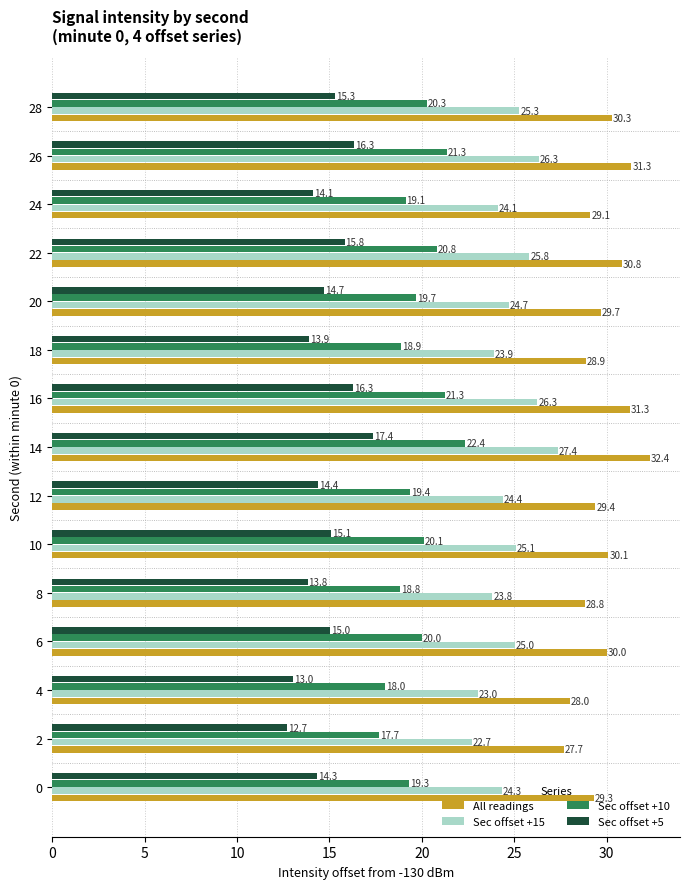

What is the spread (max minus min) of values at 28?

15.0